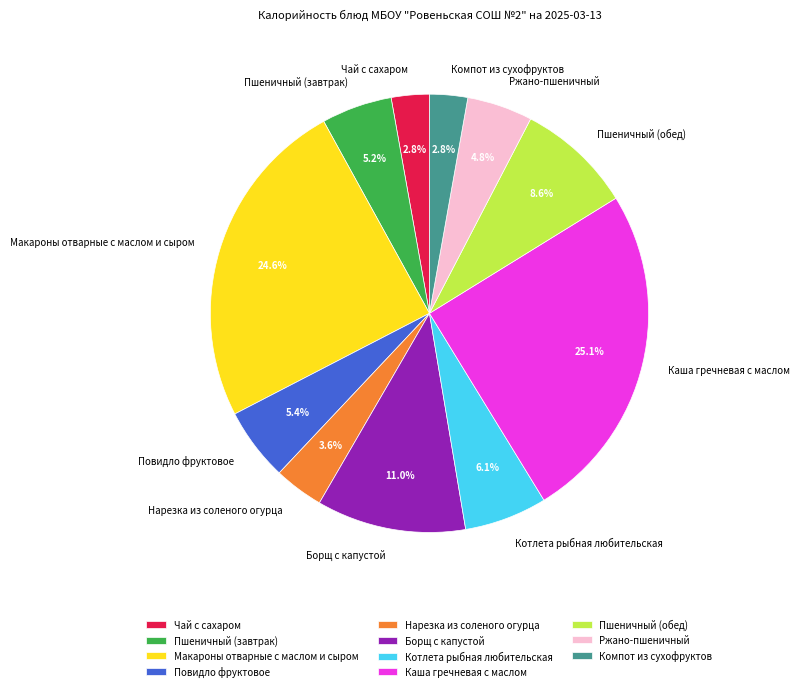

To the nearest percent, what percentage of the pie is Пшеничный (обед)?

9%